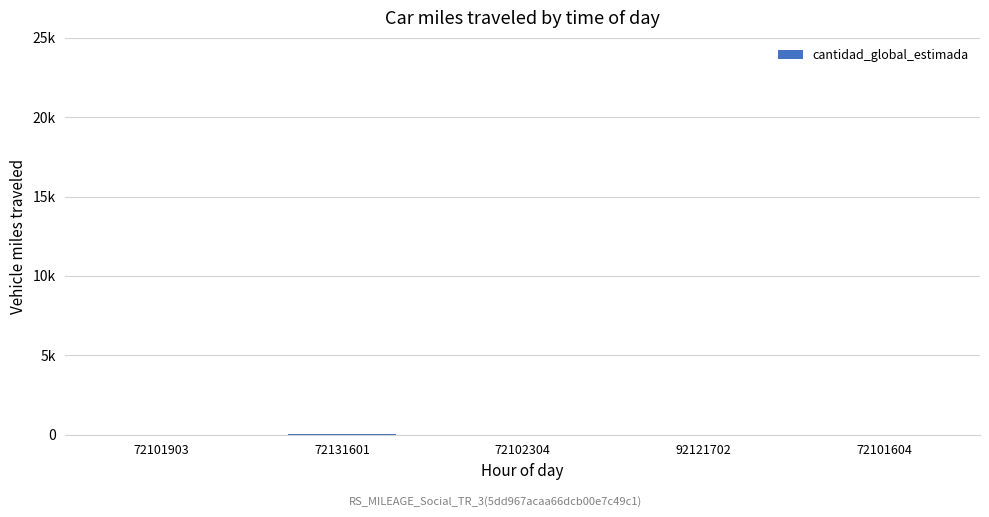

What is the difference between the maximum and minimum values?

15